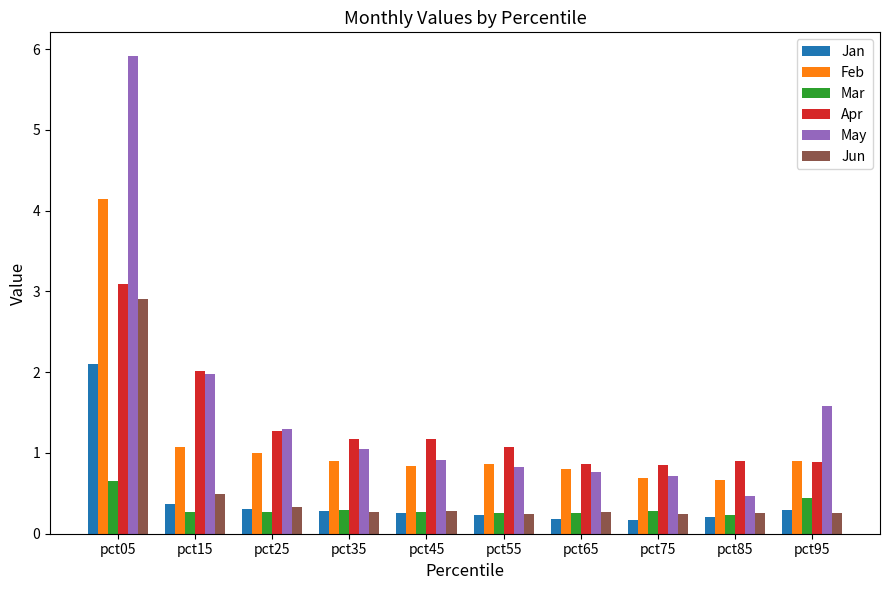

How many distinct data groups are displayed?

6